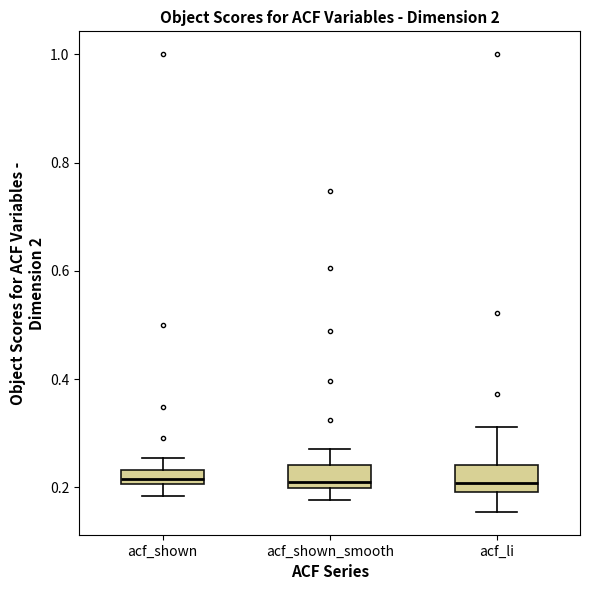

Where is the upper edge of the box for acf_shown_smooth on the y-axis? The values are not printed on the chart, so give them approximately, as read against the axis.

0.24